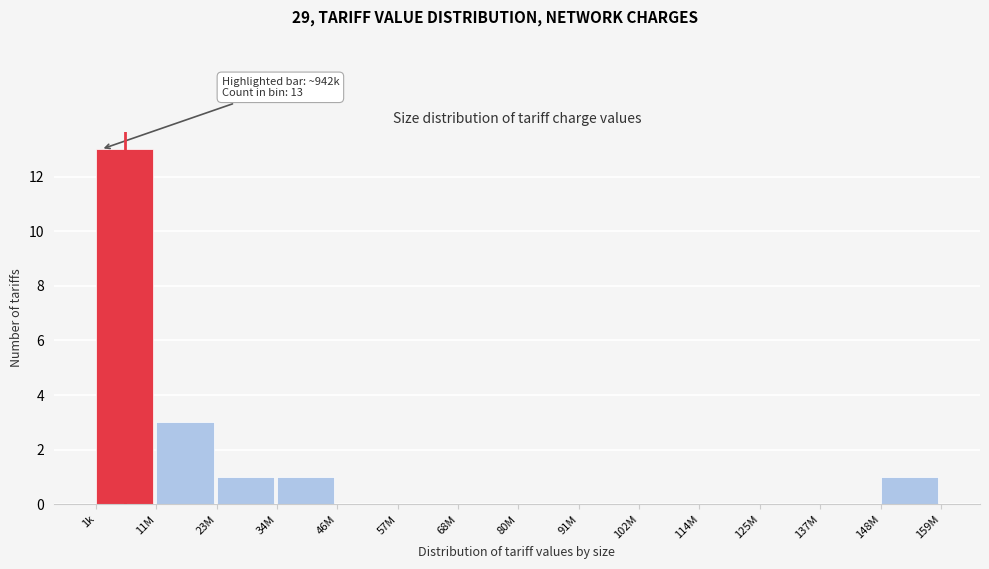

Reading right to left, list all the values displayed in this chart.

148M=1	137M=0	125M=0	114M=0	102M=0	91M=0	80M=0	68M=0	57M=0	46M=0	34M=1	23M=1	11M=3	1k=13